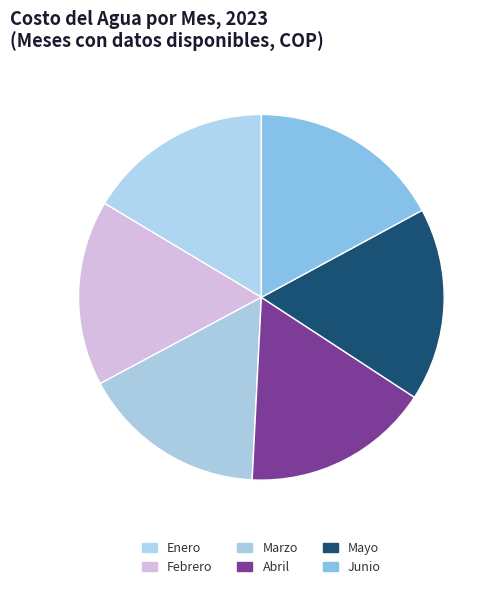

How many segments does this pie chart have?

6